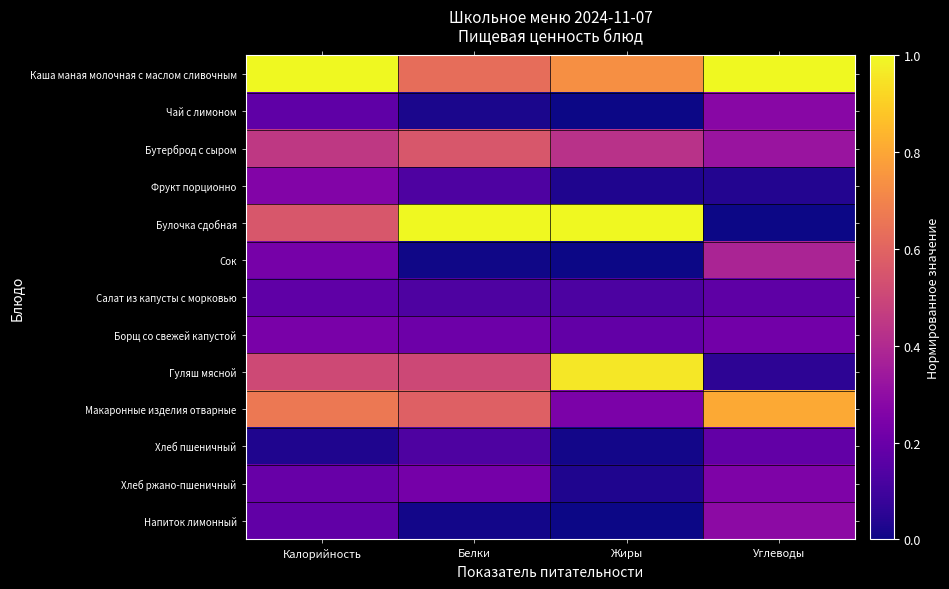

Reading left to right, what are all the values shown in this chart?

Каша маная молочная с маслом сливочным: Калорийность=1.0	Белки=0.6	Жиры=0.7	Углеводы=1.0
Чай с лимоном: Калорийность=0.2	Белки=0.0	Жиры=0.0	Углеводы=0.3
Бутерброд с сыром: Калорийность=0.5	Белки=0.6	Жиры=0.4	Углеводы=0.3
Фрукт порционно: Калорийность=0.3	Белки=0.1	Жиры=0.0	Углеводы=0.0
Булочка сдобная: Калорийность=0.6	Белки=1.0	Жиры=1.0	Углеводы=0.0
Сок: Калорийность=0.2	Белки=0.0	Жиры=0.0	Углеводы=0.4
Салат из капусты с морковью: Калорийность=0.2	Белки=0.1	Жиры=0.1	Углеводы=0.2
Борщ со свежей капустой: Калорийность=0.2	Белки=0.2	Жиры=0.2	Углеводы=0.2
Гуляш мясной: Калорийность=0.5	Белки=0.5	Жиры=1.0	Углеводы=0.1
Макаронные изделия отварные: Калорийность=0.7	Белки=0.6	Жиры=0.2	Углеводы=0.8
Хлеб пшеничный: Калорийность=0.0	Белки=0.1	Жиры=0.0	Углеводы=0.2
Хлеб ржано-пшеничный: Калорийность=0.2	Белки=0.2	Жиры=0.0	Углеводы=0.3
Напиток лимонный: Калорийность=0.2	Белки=0.0	Жиры=0.0	Углеводы=0.3